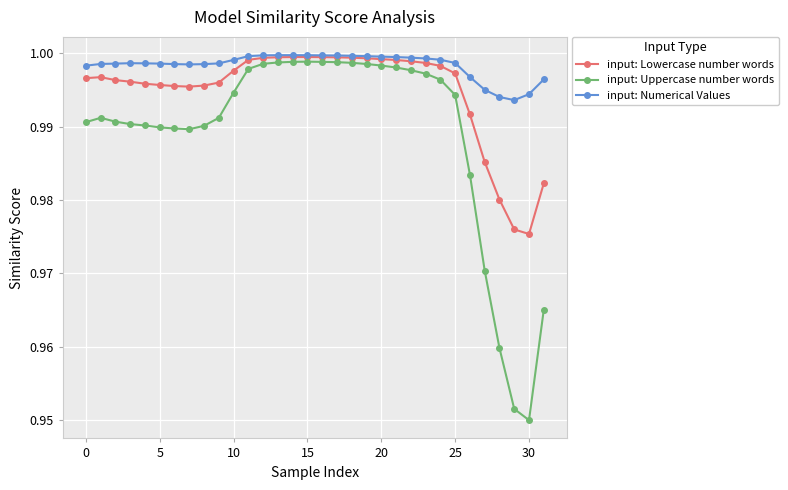

Which series has the largest total across all categories?

input: Numerical Values